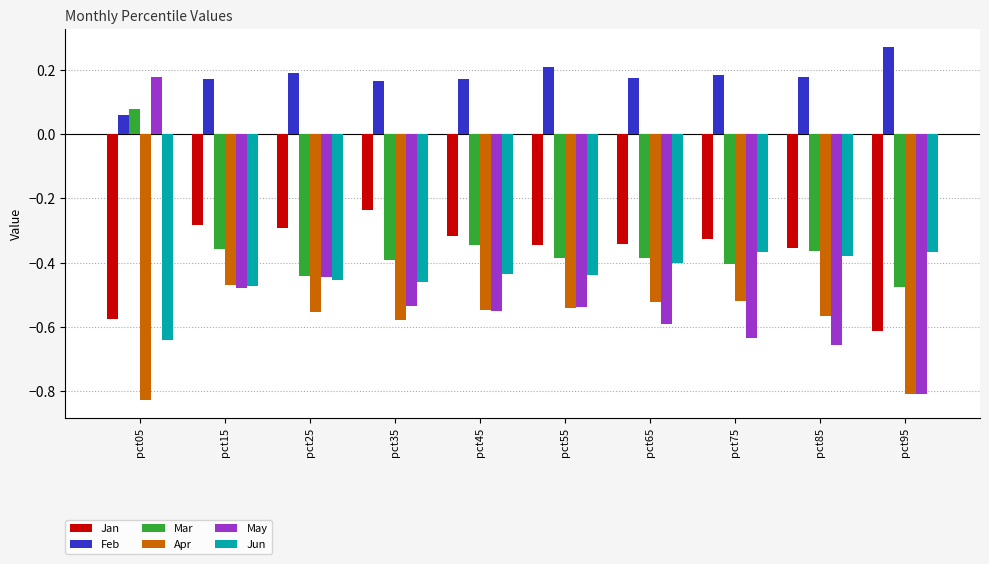

At which label does Jun reach its minimum?

pct05